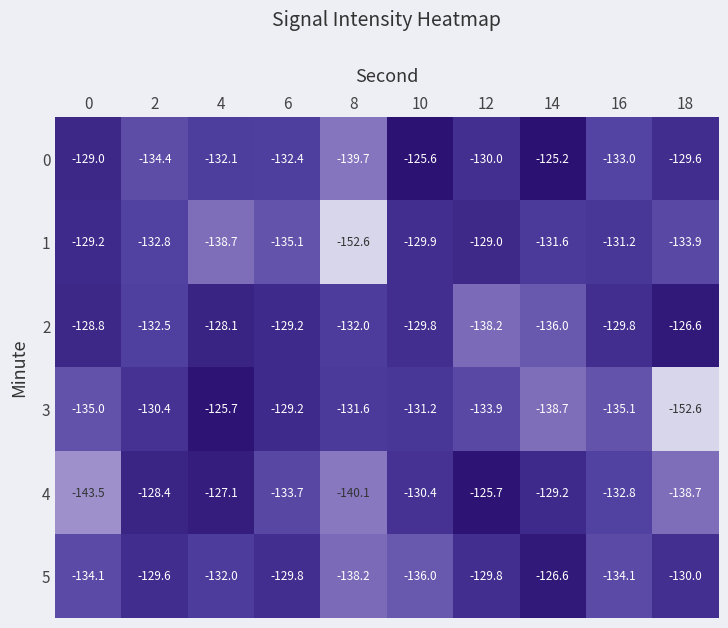

Rank the series at 14 from highest to lowest value.

0, 5, 4, 1, 2, 3